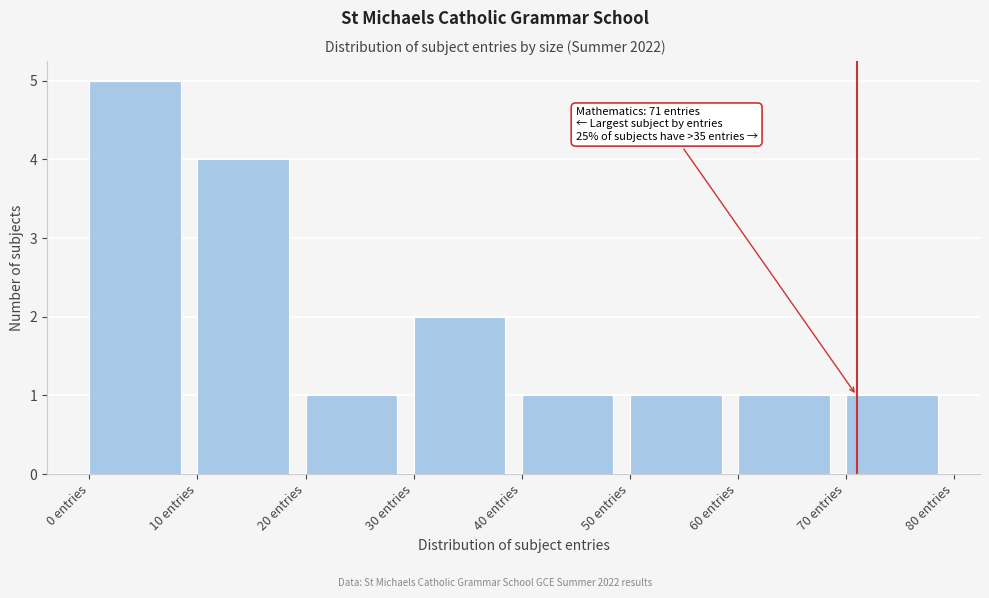

Over which range of the x-axis is the bar tallest?

0 to 10